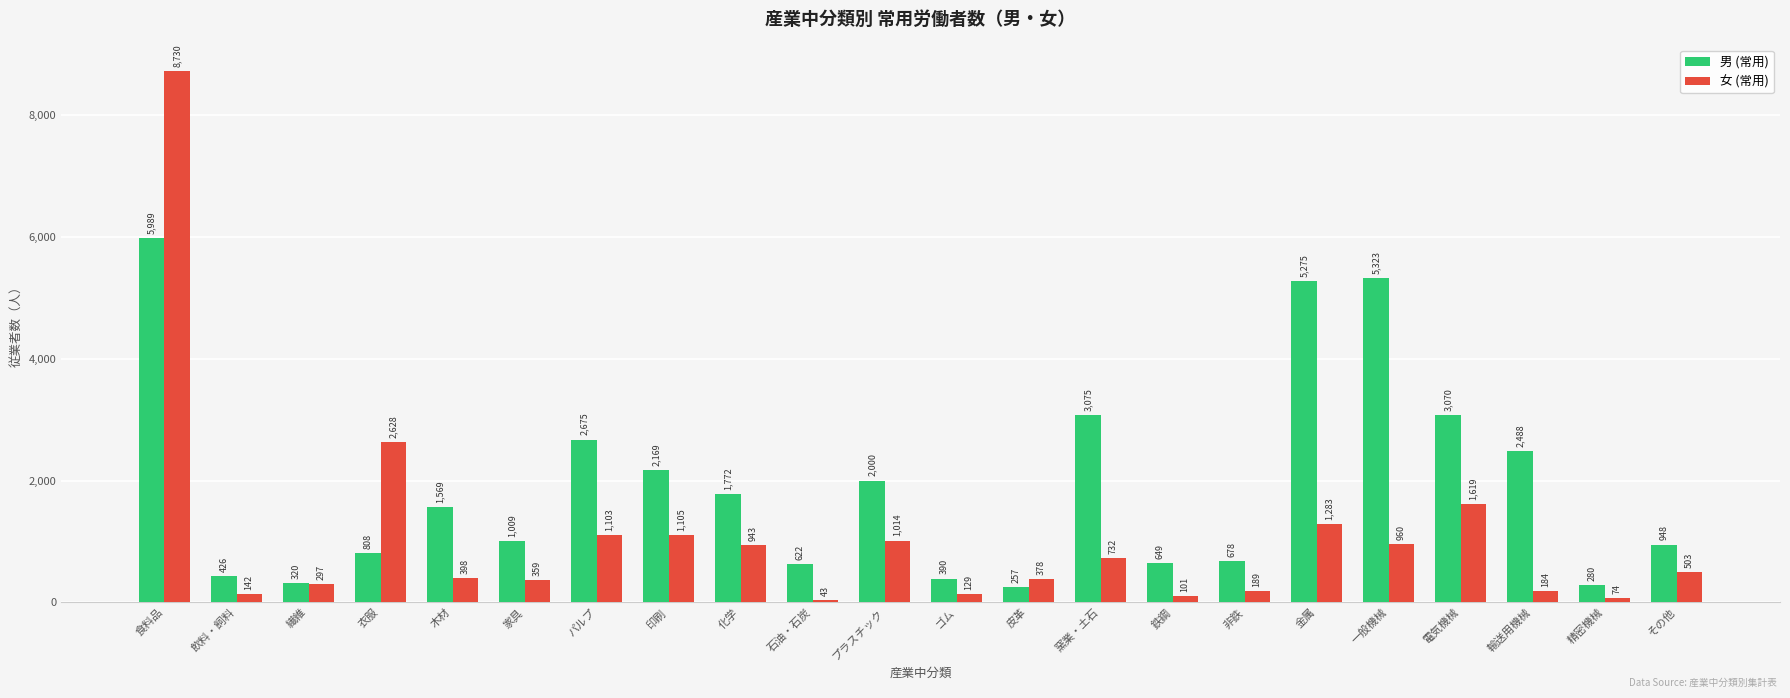

The 男 (常用) series shows 3075 at 窯業・土石. True or false?

True